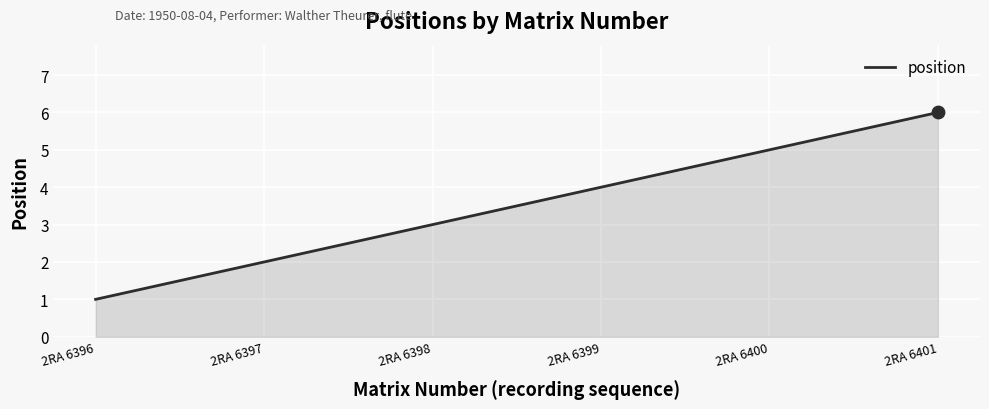

Approximately how many times larger is the value at 2RA 6398 compared to 2RA 6401?

0.5